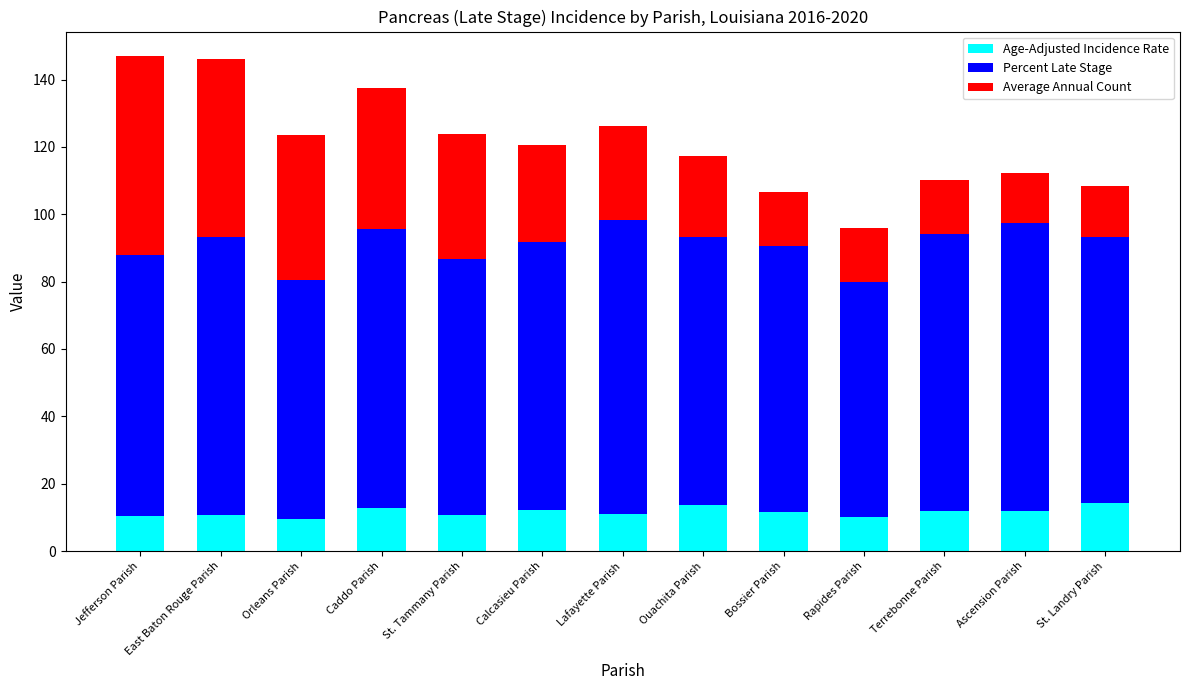

What is the maximum value for Age-Adjusted Incidence Rate?

14.4